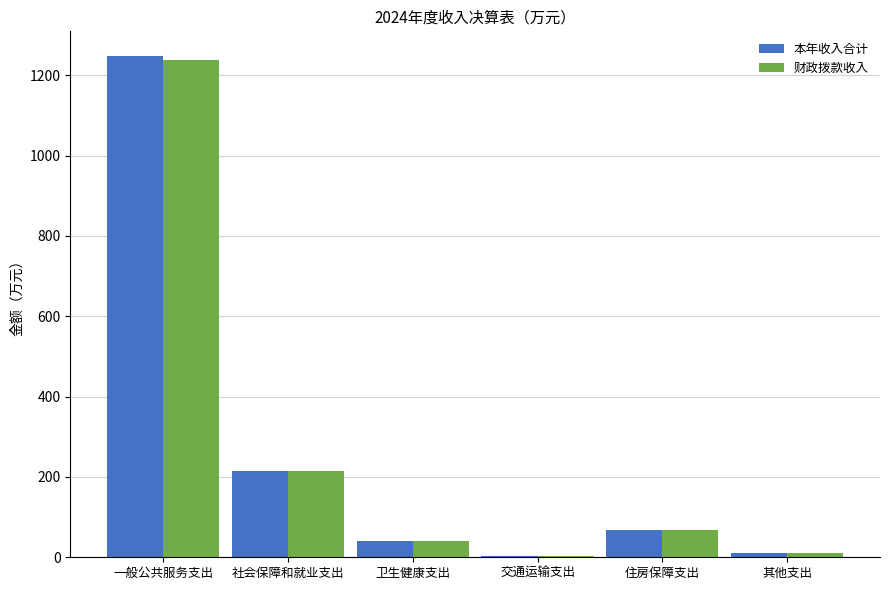

What is the sum of the 本年收入合计 values at 交通运输支出 and 卫生健康支出?

44.9